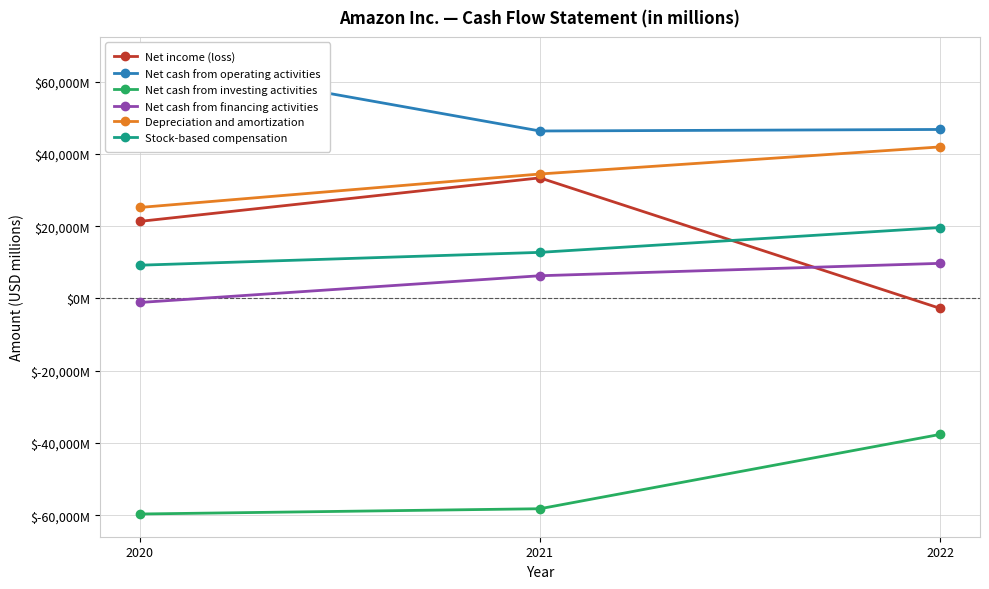

At how many categories does at least one series exceed -31357?

3